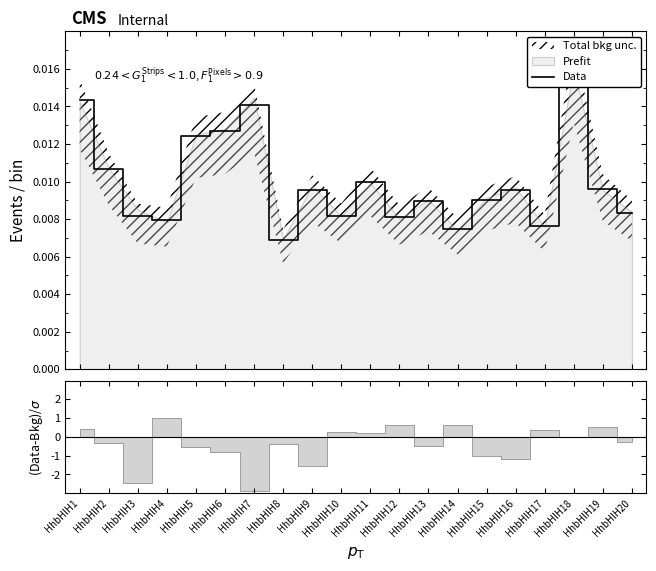

Where is the data nearest to the value 0?

HhbHlH8